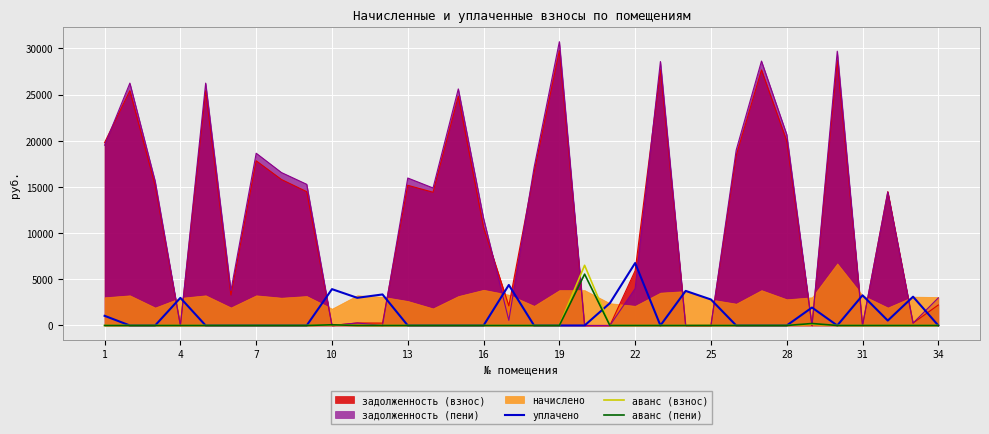

True or false: аванс (пени) and аванс (взнос) cross at least once.

False